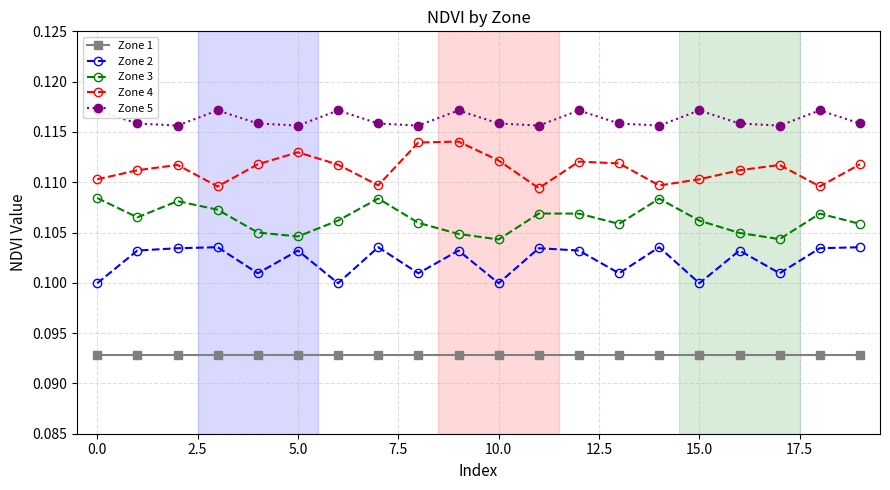

Reading right to left, extract all data points from this chart.

Zone 1: 0.1	0.1	0.1	0.1	0.1	0.1	0.1	0.1	0.1	0.1	0.1	0.1	0.1	0.1	0.1	0.1	0.1	0.1	0.1	0.1
Zone 2: 0.1	0.1	0.1	0.1	0.1	0.1	0.1	0.1	0.1	0.1	0.1	0.1	0.1	0.1	0.1	0.1	0.1	0.1	0.1	0.1
Zone 3: 0.1	0.1	0.1	0.1	0.1	0.1	0.1	0.1	0.1	0.1	0.1	0.1	0.1	0.1	0.1	0.1	0.1	0.1	0.1	0.1
Zone 4: 0.1	0.1	0.1	0.1	0.1	0.1	0.1	0.1	0.1	0.1	0.1	0.1	0.1	0.1	0.1	0.1	0.1	0.1	0.1	0.1
Zone 5: 0.1	0.1	0.1	0.1	0.1	0.1	0.1	0.1	0.1	0.1	0.1	0.1	0.1	0.1	0.1	0.1	0.1	0.1	0.1	0.1